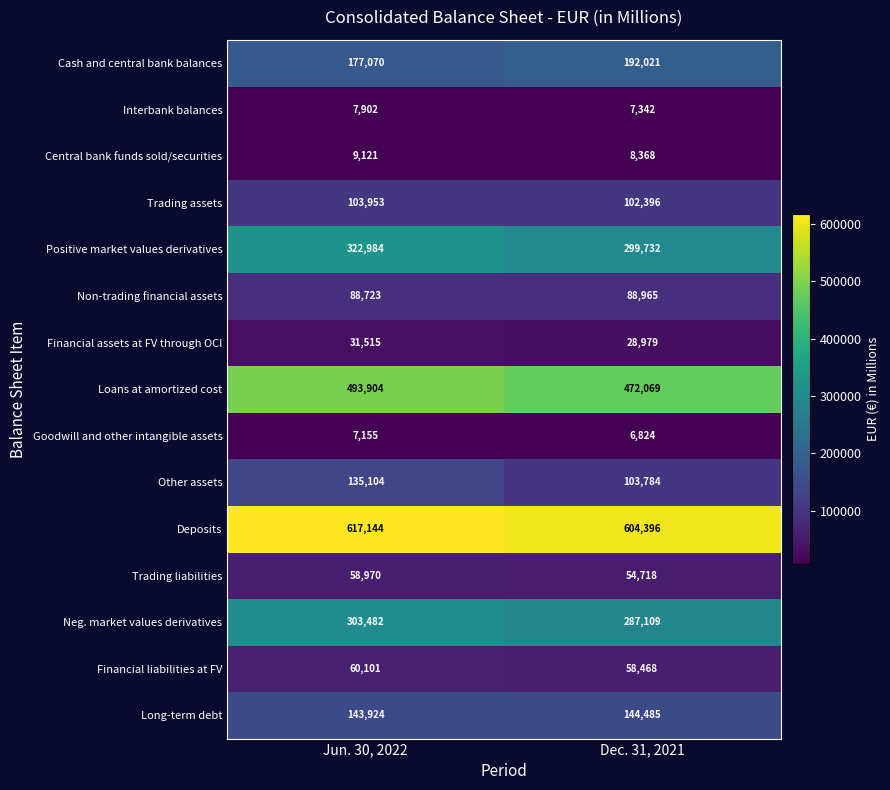

At which category is the sum across all series the highest?

Jun. 30, 2022